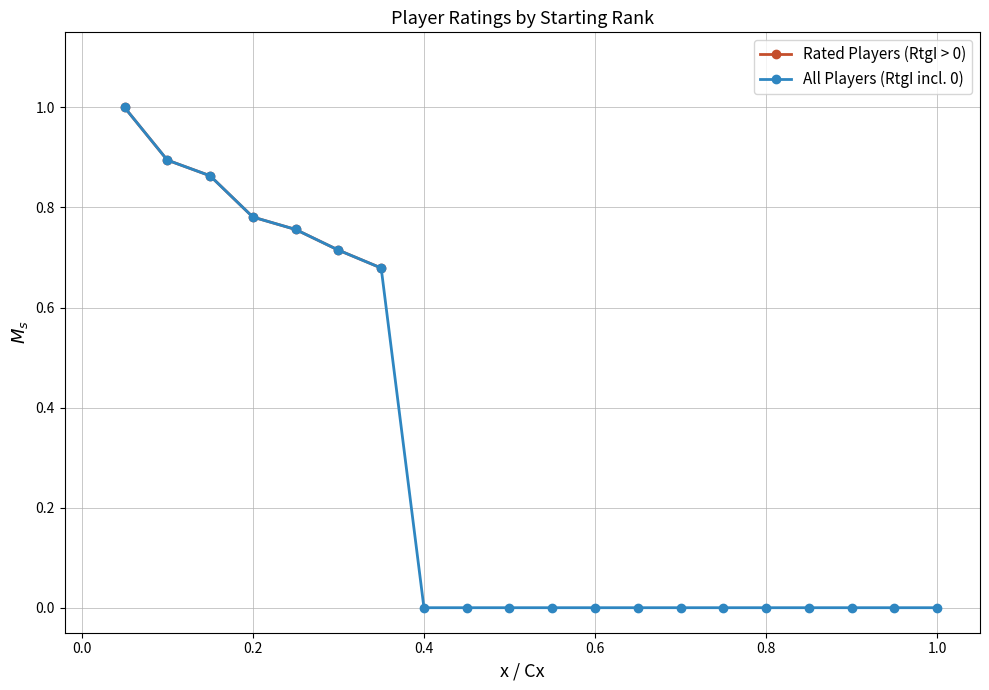

The value of All Players (RtgI incl. 0) at 0.4 is -0.3. True or false?

False